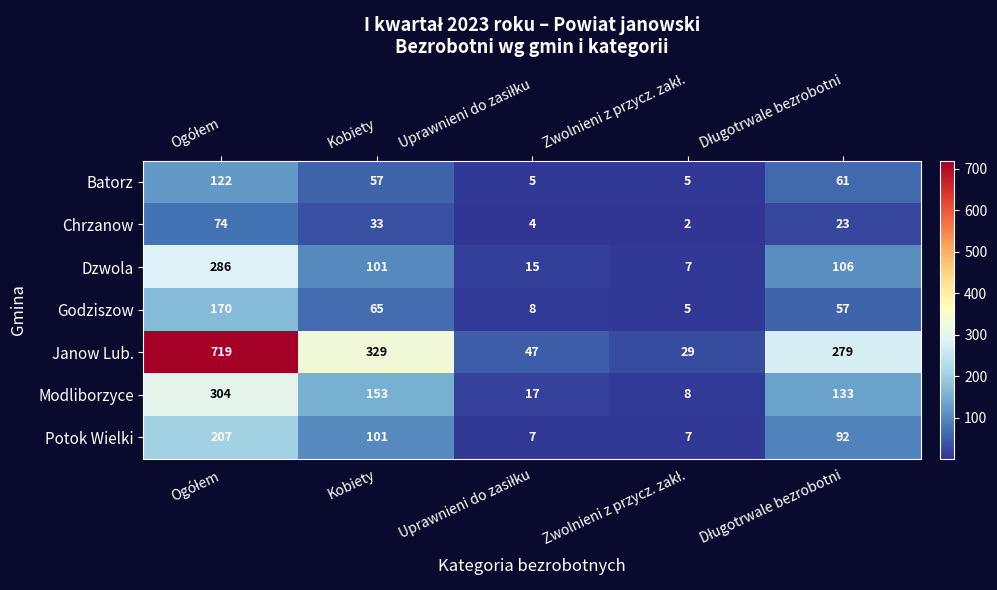

What is the sum of all Potok Wielki values?

414